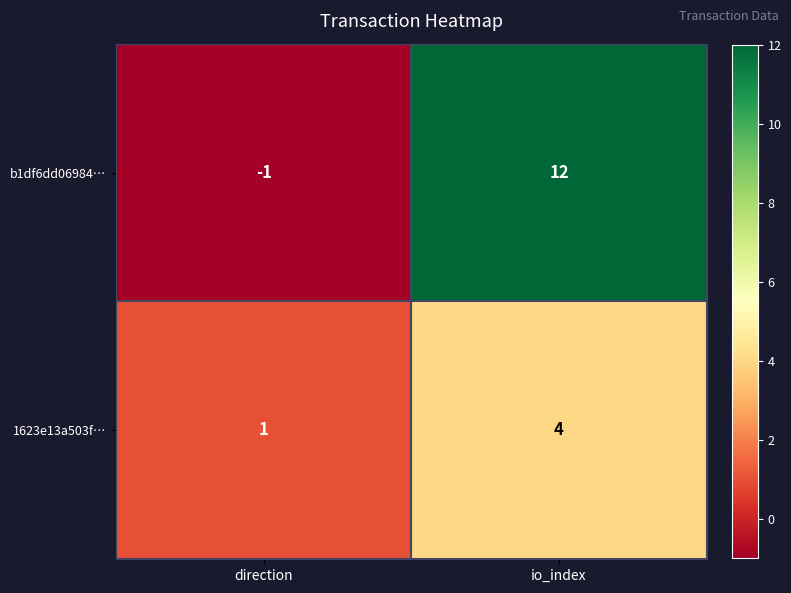

Reading left to right, what are all the values shown in this chart?

b1df6dd06984…: -1	12
1623e13a503f…: 1	4